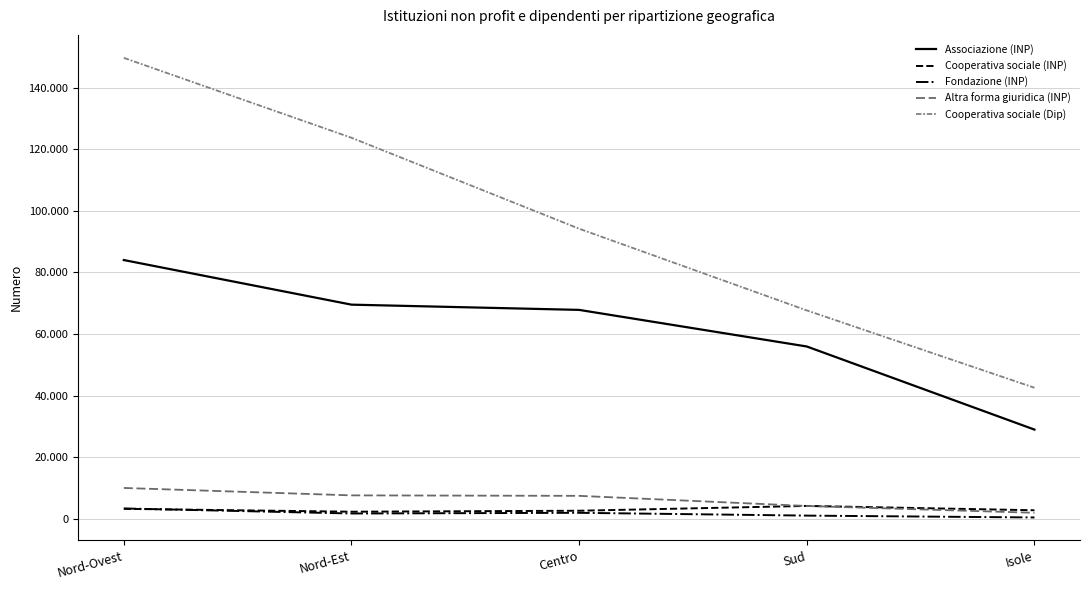

At which category does the chart reach its minimum across all series?

Isole